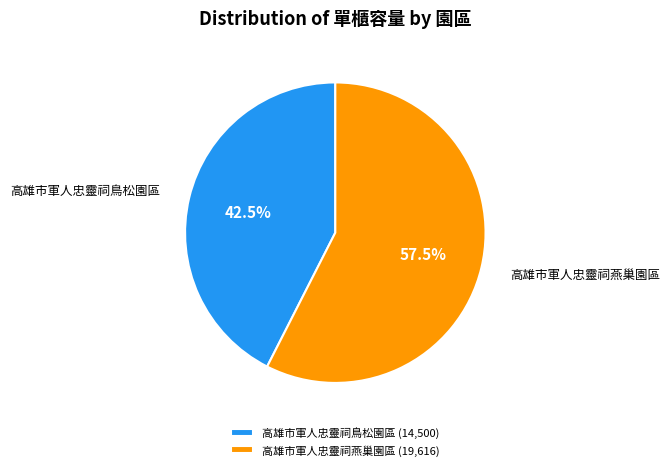

Is there any slice that represents more than half of the pie?

Yes